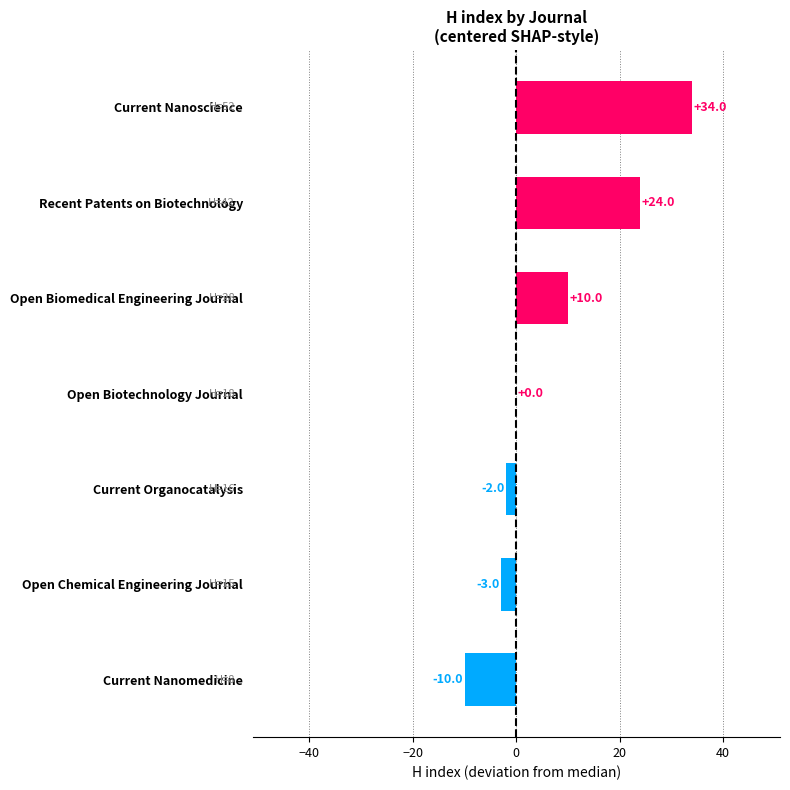

Reading bottom to top, extract all data points from this chart.

Current Nanomedicine=-10	Open Chemical Engineering Journal=-3	Current Organocatalysis=-2	Open Biotechnology Journal=0	Open Biomedical Engineering Journal=10	Recent Patents on Biotechnology=24	Current Nanoscience=34